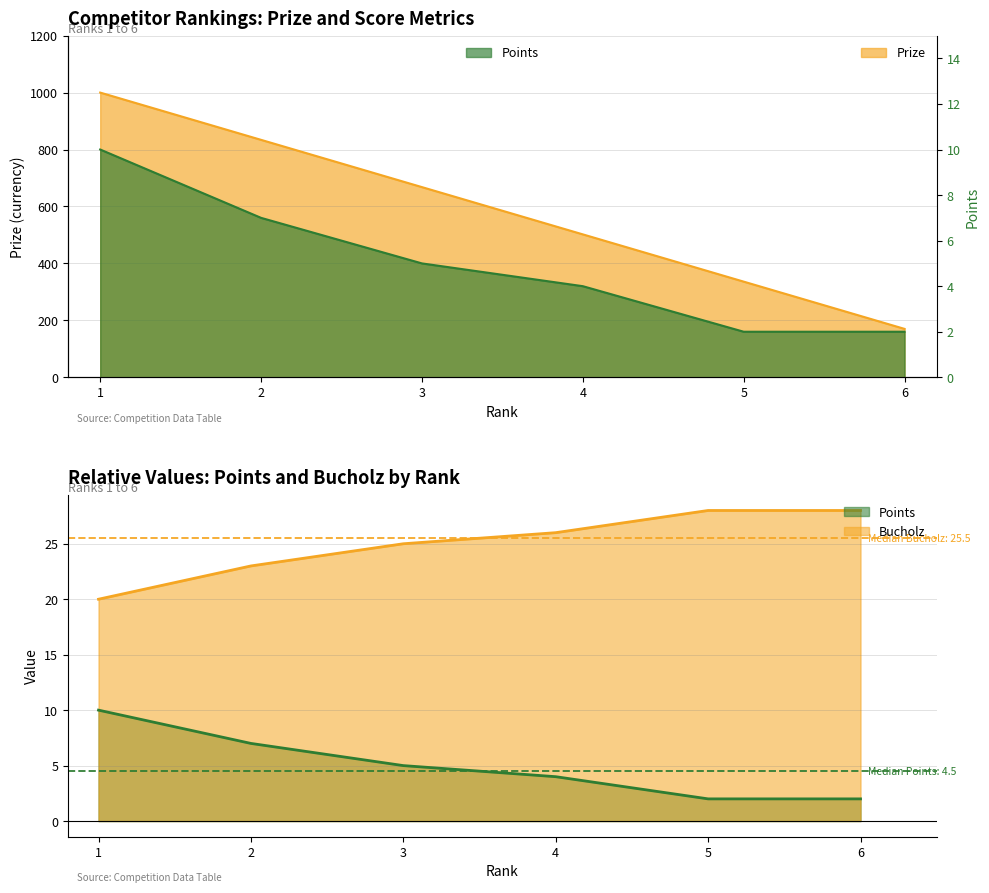

Is it true that Points equals 11 at 2?

False